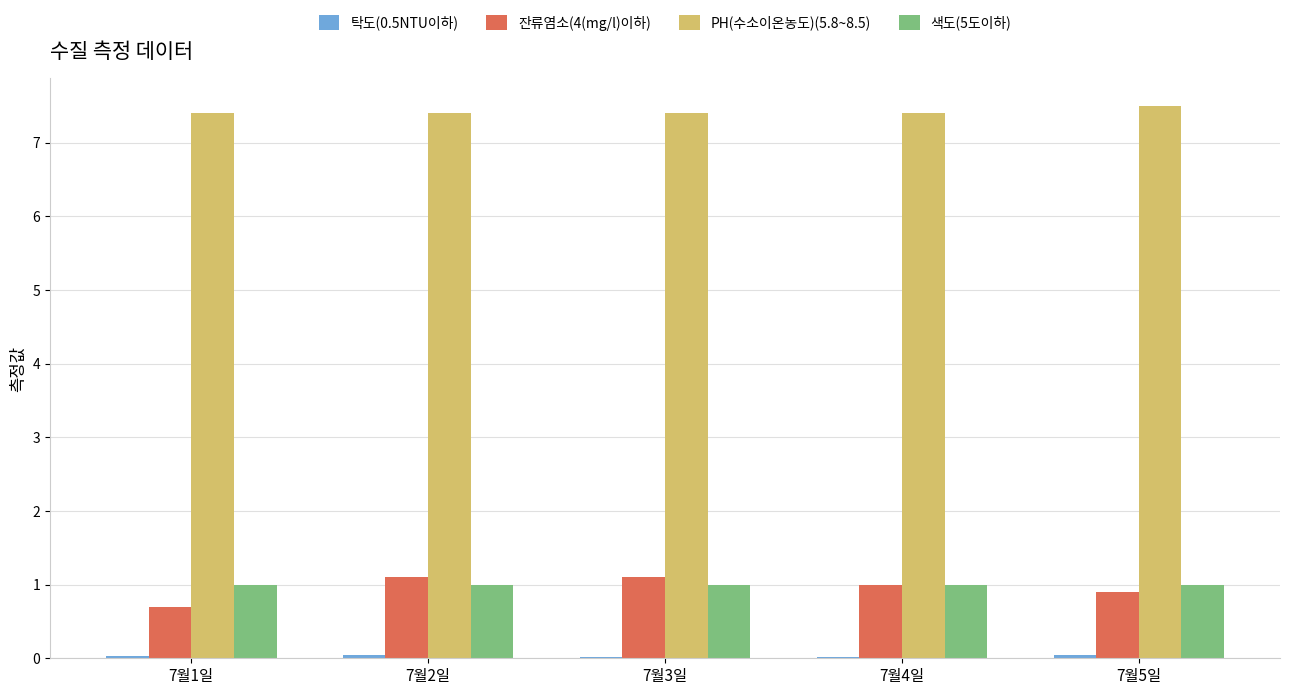

What is the sum of all PH(수소이온농도)(5.8~8.5) values?

37.1